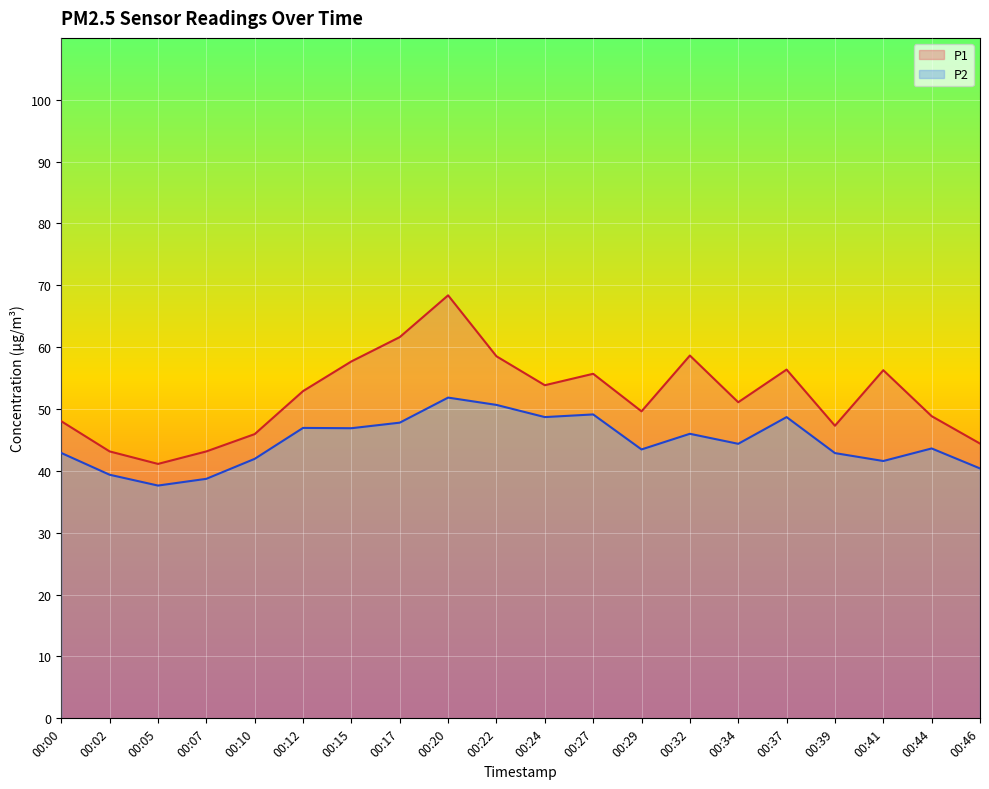

What is the difference between the maximum and minimum values in the P1 series?

27.2